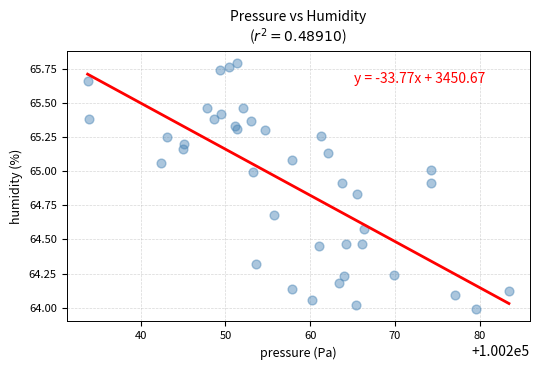

What is the range of X values (max minus min)?

49.7